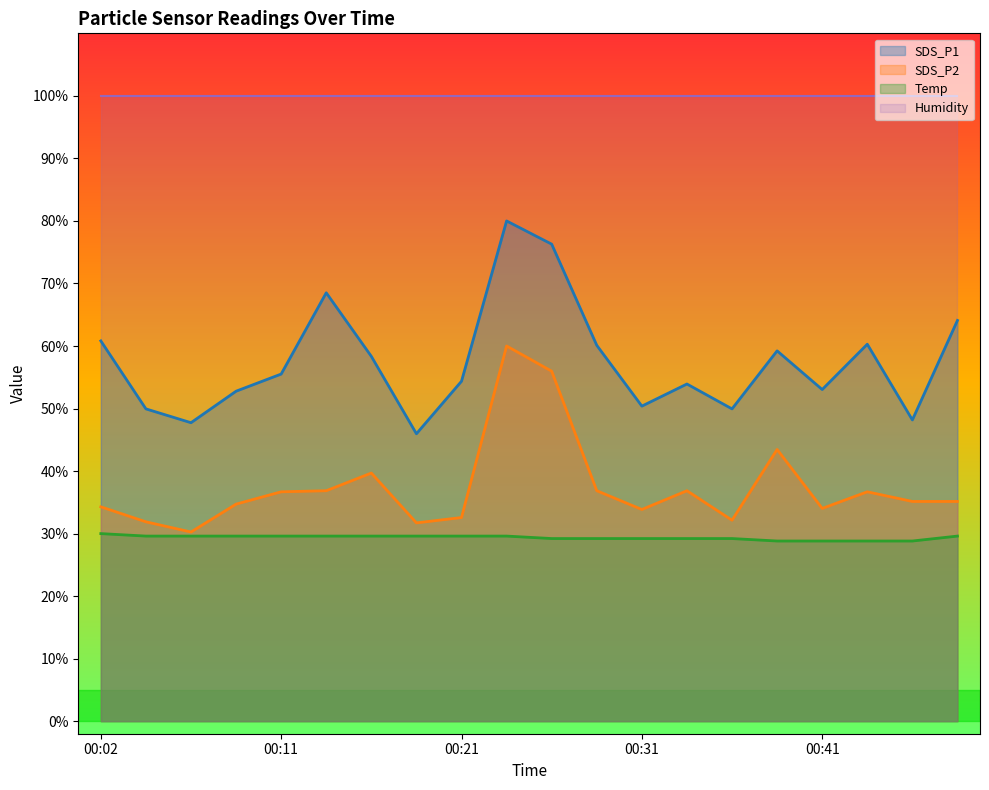

True or false: SDS_P1 and Temp intersect in this chart.

False